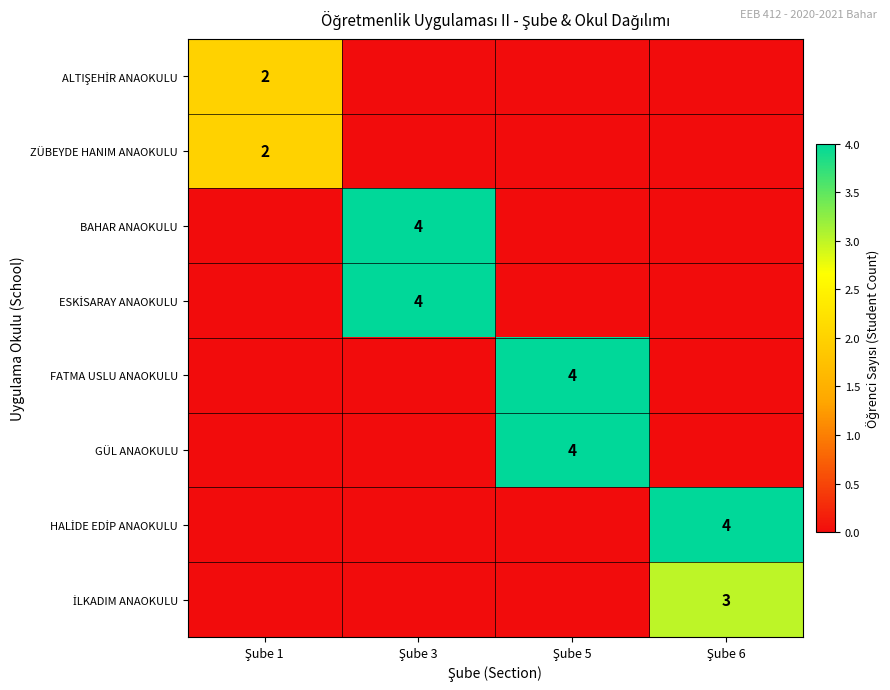

Which label corresponds to the largest value in the chart?

Şube 3